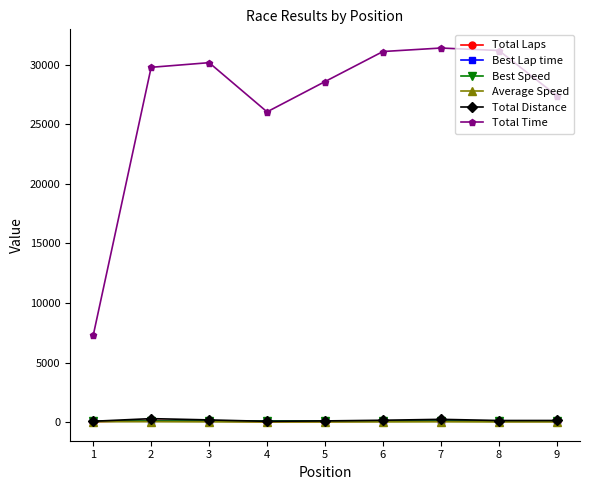

What is the difference between the maximum and minimum values in the Total Laps series?

114.0